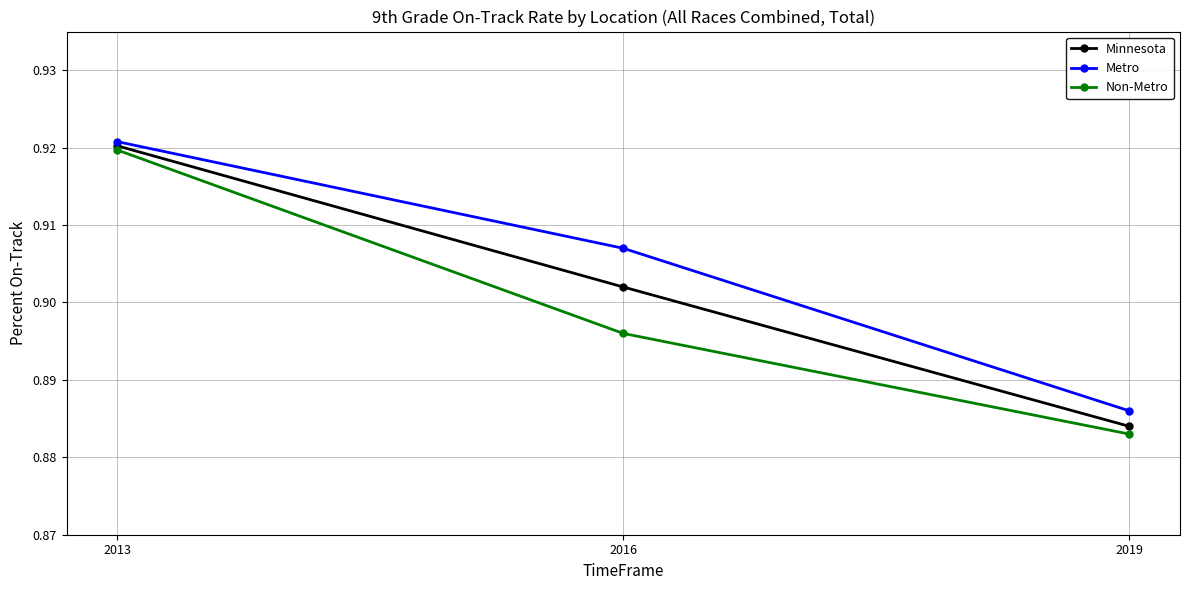

Count the Minnesota values in the range 0 to 1.

3